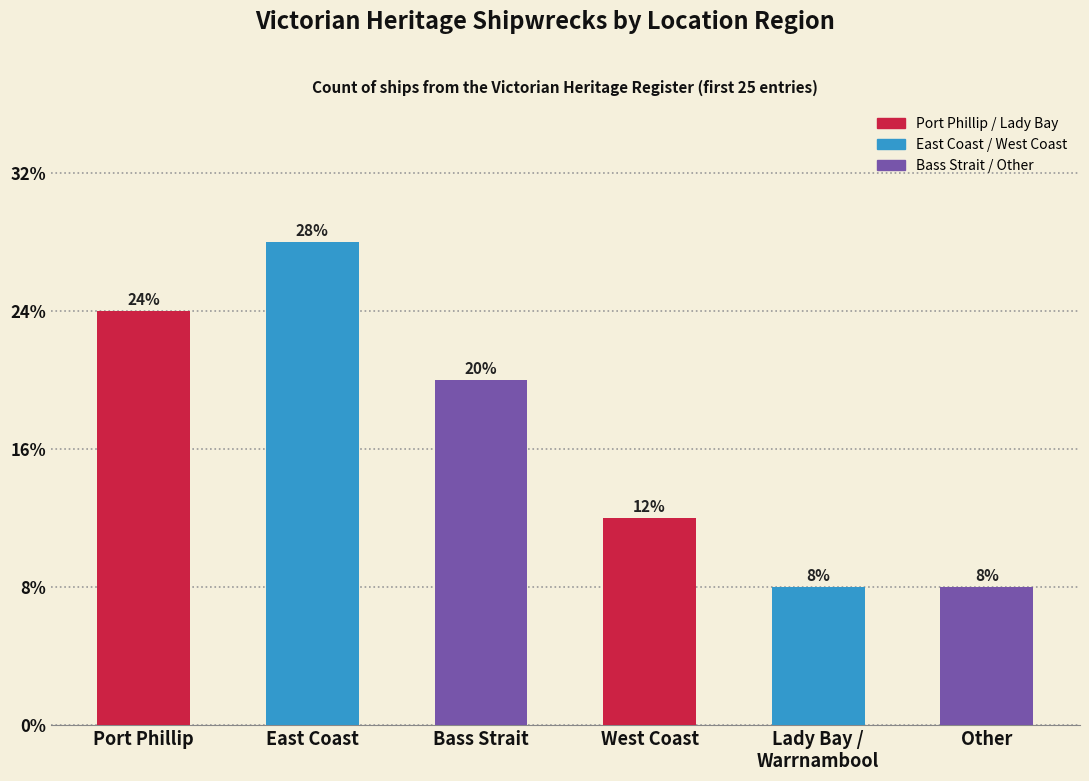

Does the chart contain any negative values?

No